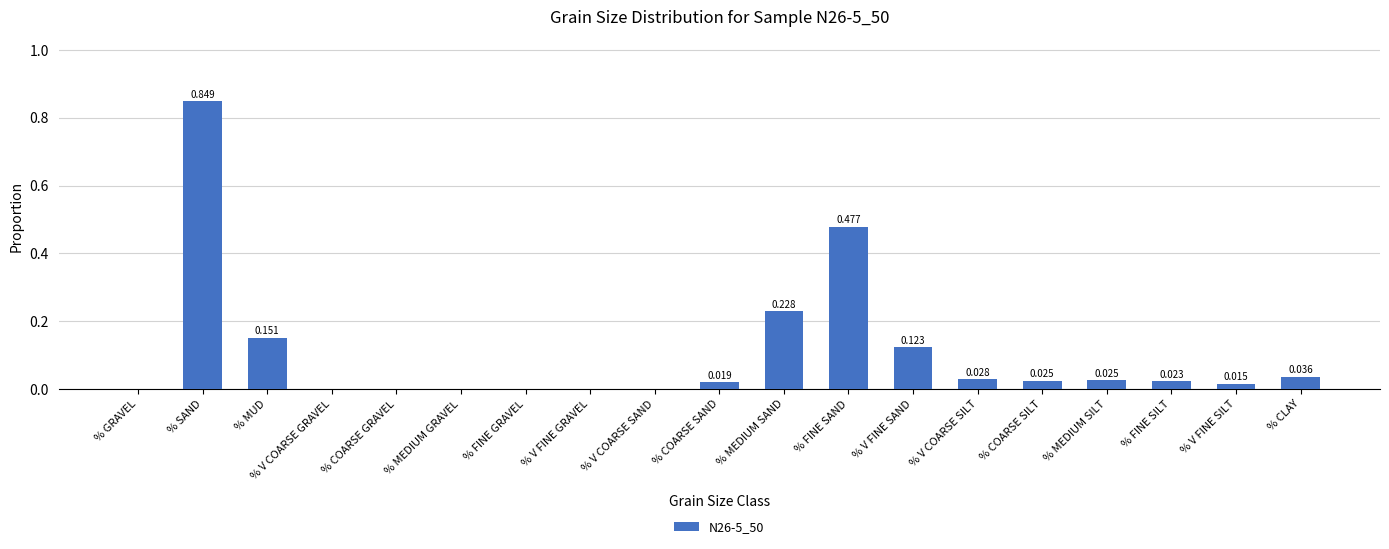

What is the sum of all values?

2.0